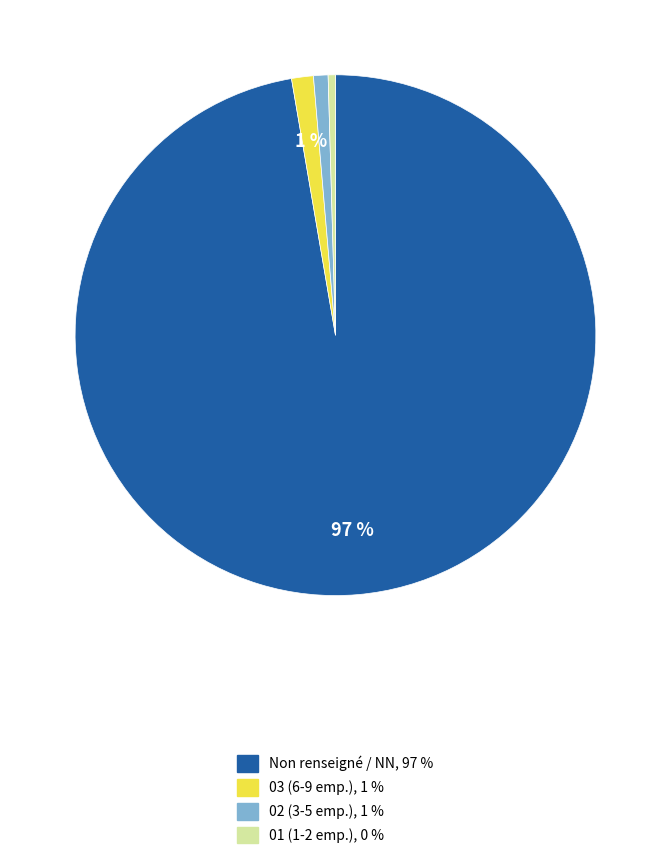

To the nearest percent, what is the average slice percentage?

25%